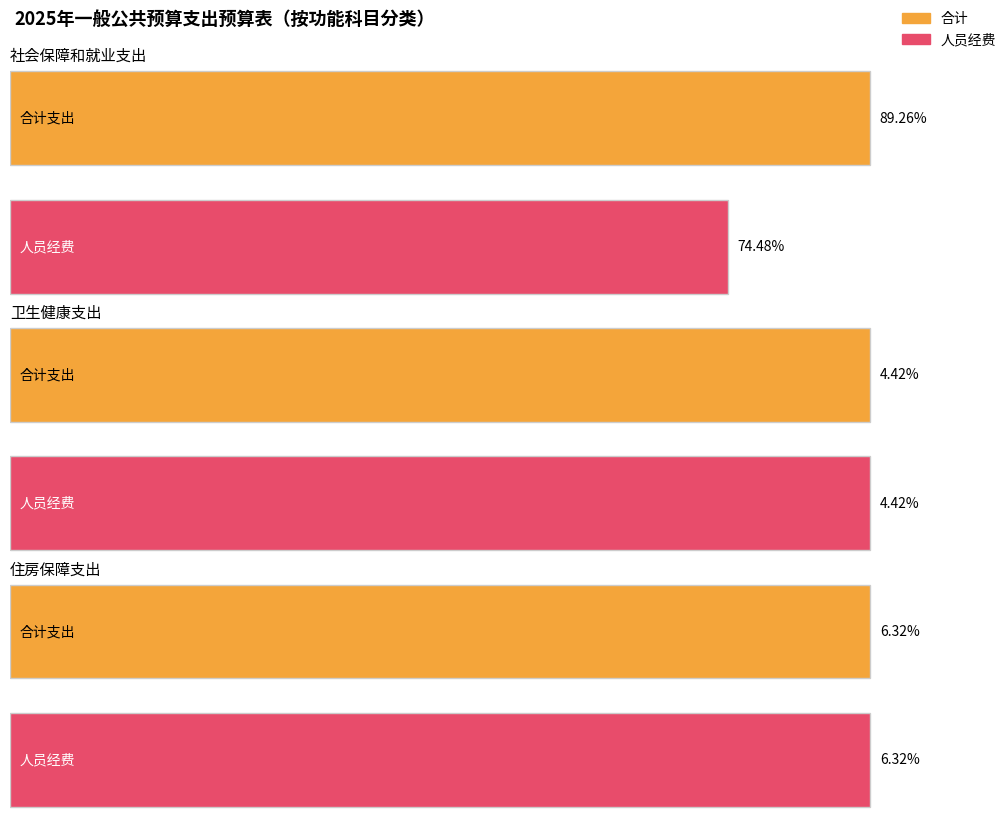

Is it true that 人员经费 equals 97294.6 at 住房保障支出?

False